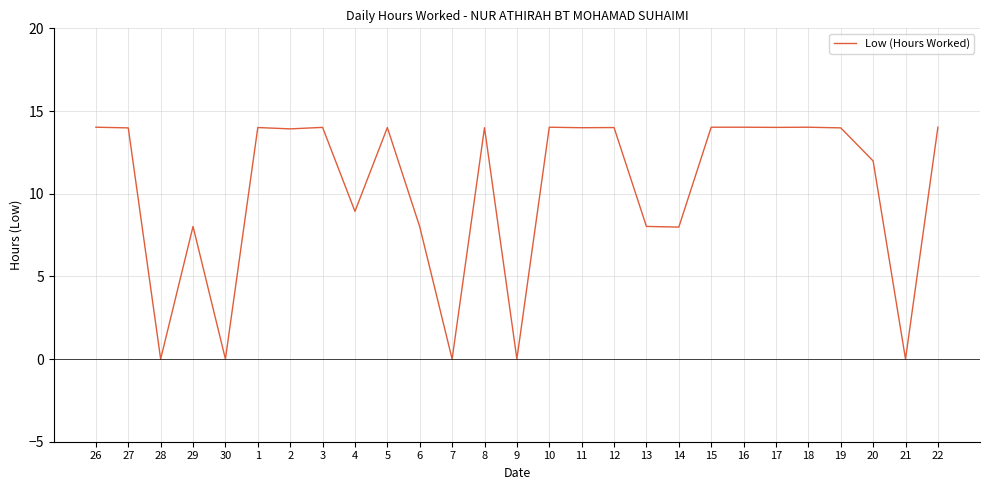

True or false: the data shows 7.4 at 20.

False